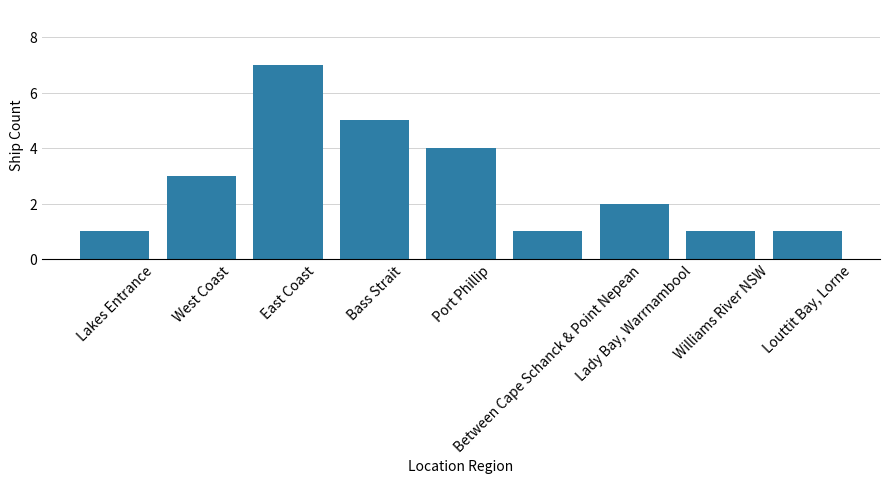

What is the difference between the second highest and minimum values?

4